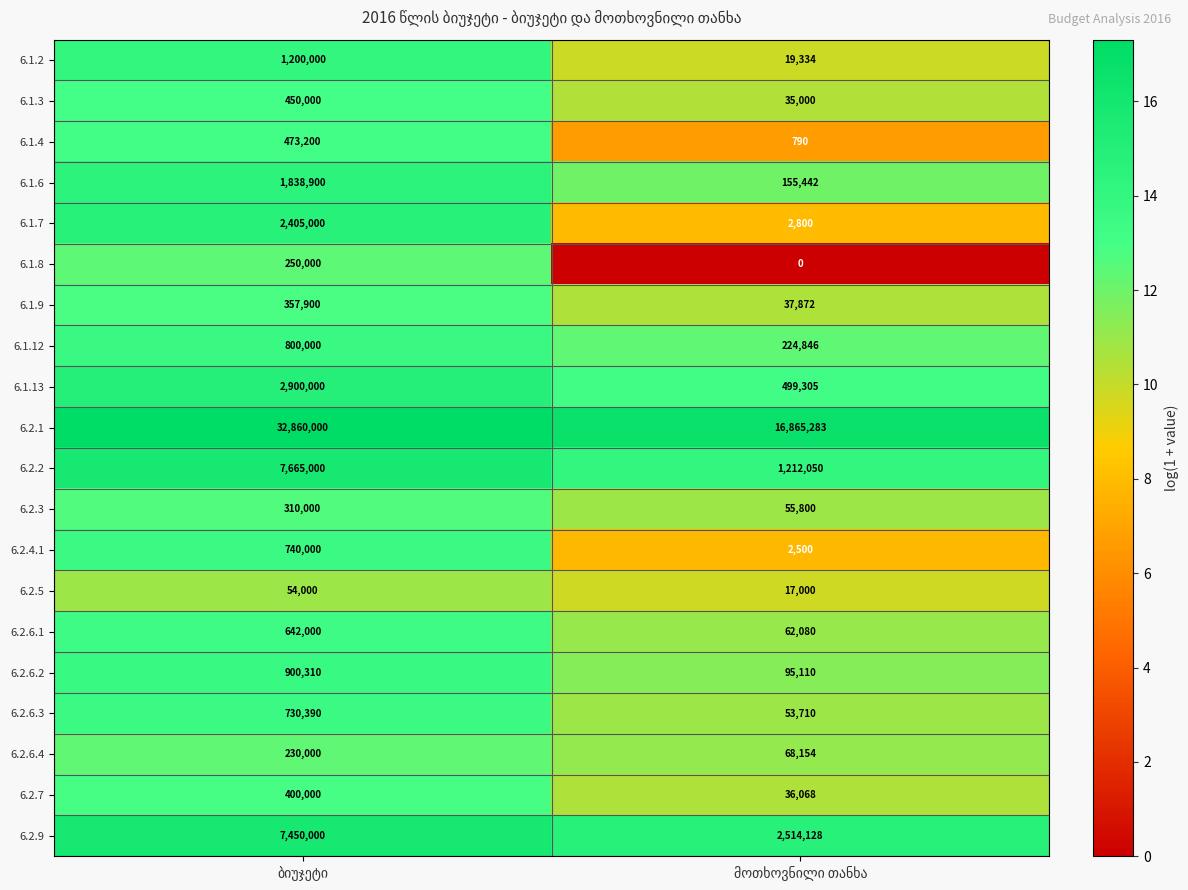

What is the maximum value for 6.2.6.2?

900310